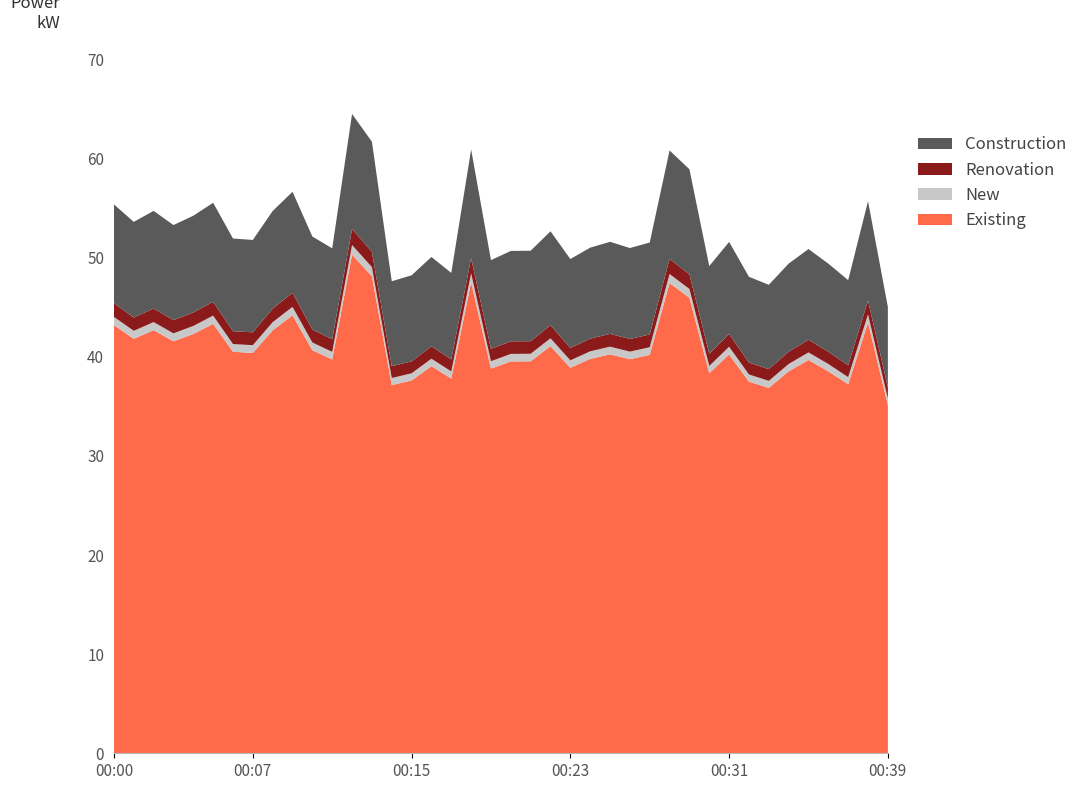

Reading right to left, what are all the values shown in this chart?

45.0	55.7	47.7	49.4	50.9	49.4	47.3	48.1	51.6	49.2	58.9	60.8	51.5	51.0	51.6	51.0	49.9	52.7	50.7	50.7	49.8	60.9	48.5	50.1	48.2	47.6	61.7	64.5	51.0	52.1	56.7	54.7	51.8	51.9	55.5	54.2	53.3	54.7	53.6	55.4